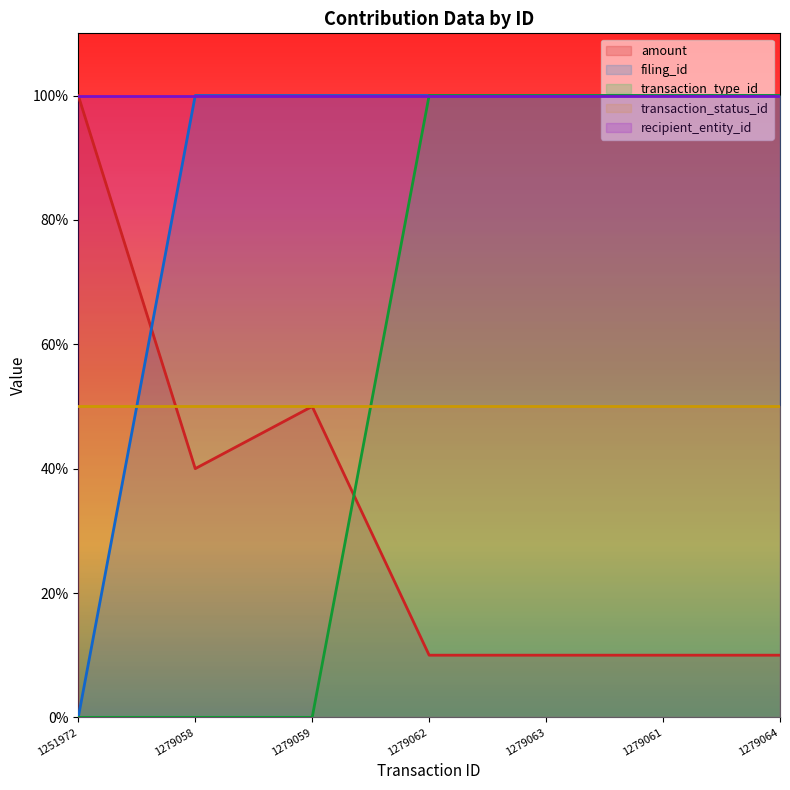

What is the greatest value displayed?

100